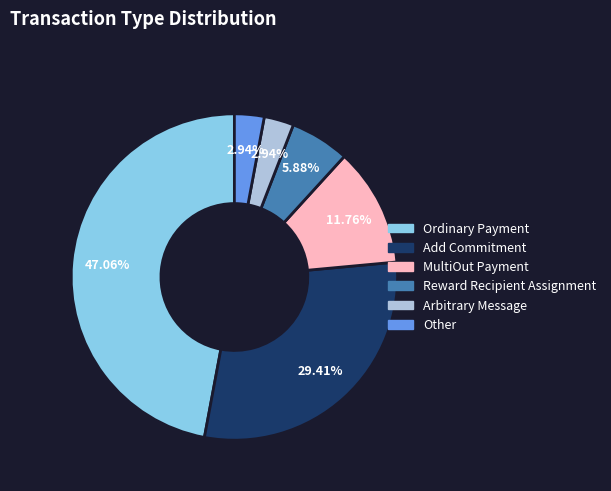

What percentage is the Reward Recipient Assignment slice, to the nearest percent?

6%